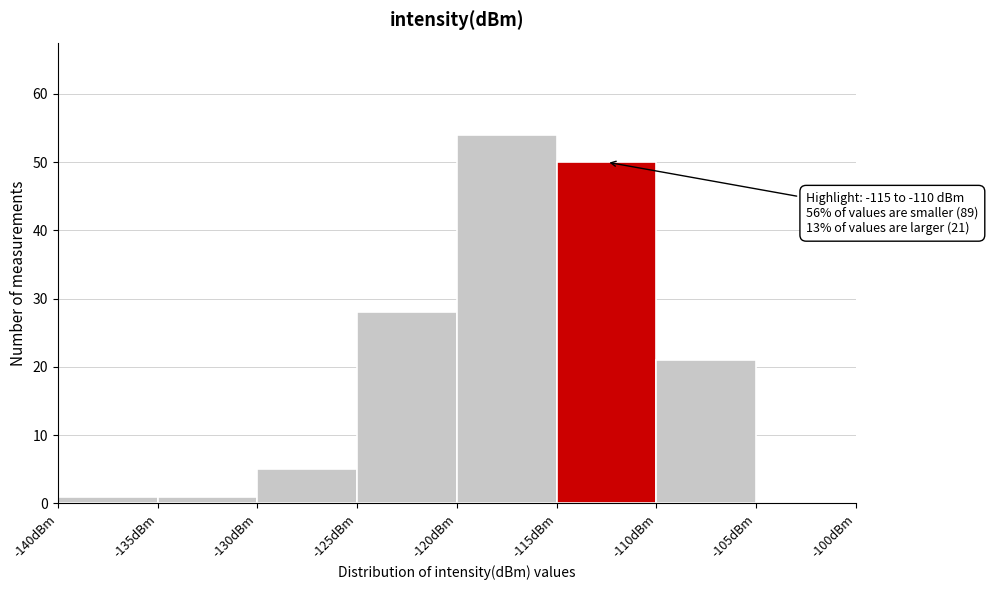

Over which range of the x-axis is the bar tallest?

-120 to -115